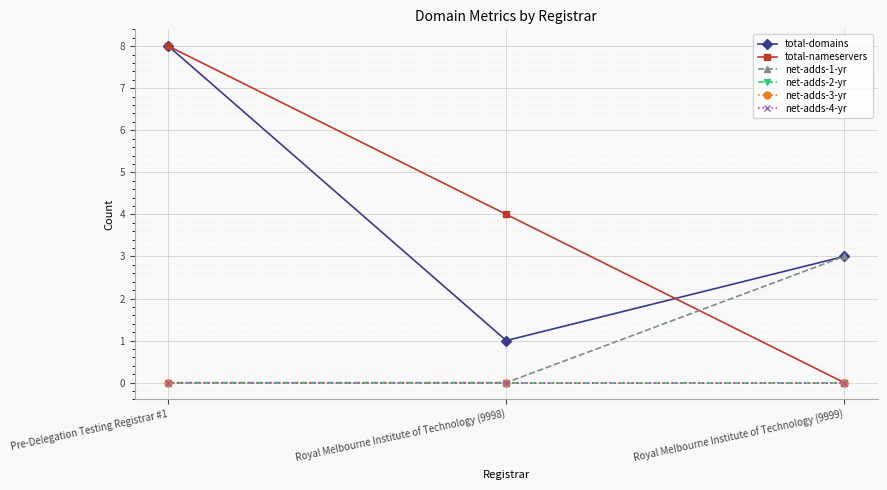

How many total-nameservers values are between 0 and 8?

3